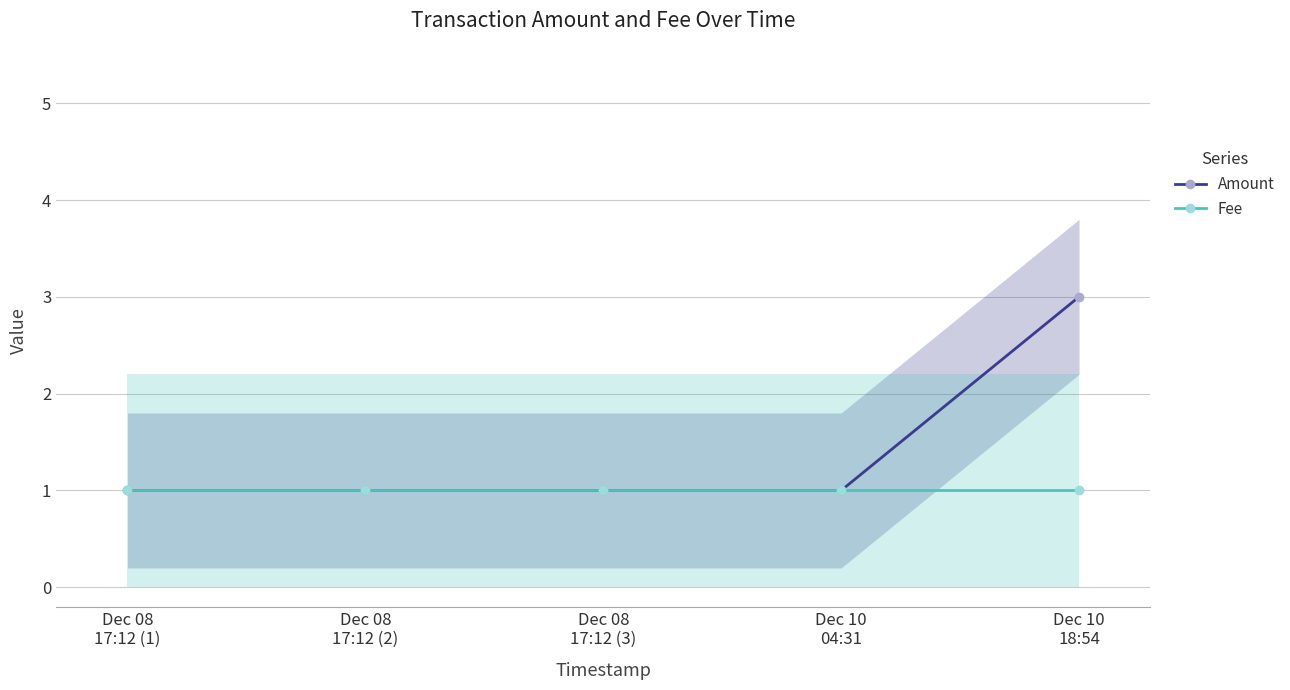

Rank the series at Dec 08
17:12 (3) from highest to lowest value.

Amount, Fee